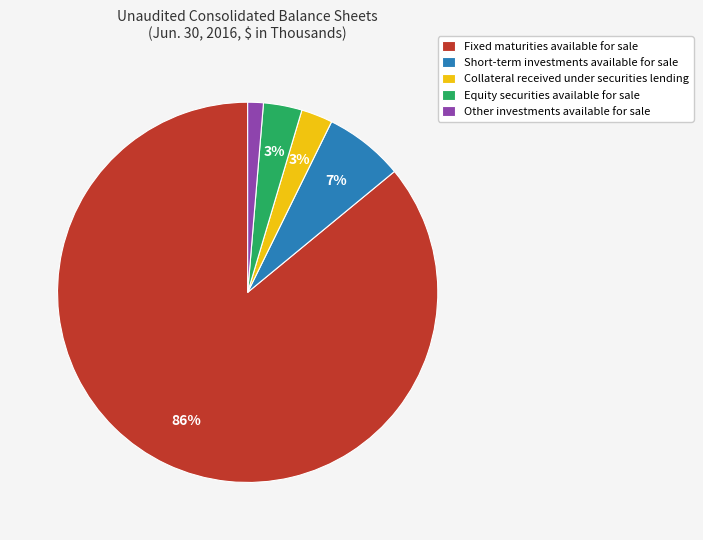

Which has a higher value, Equity securities available for sale or Short-term investments available for sale?

Short-term investments available for sale